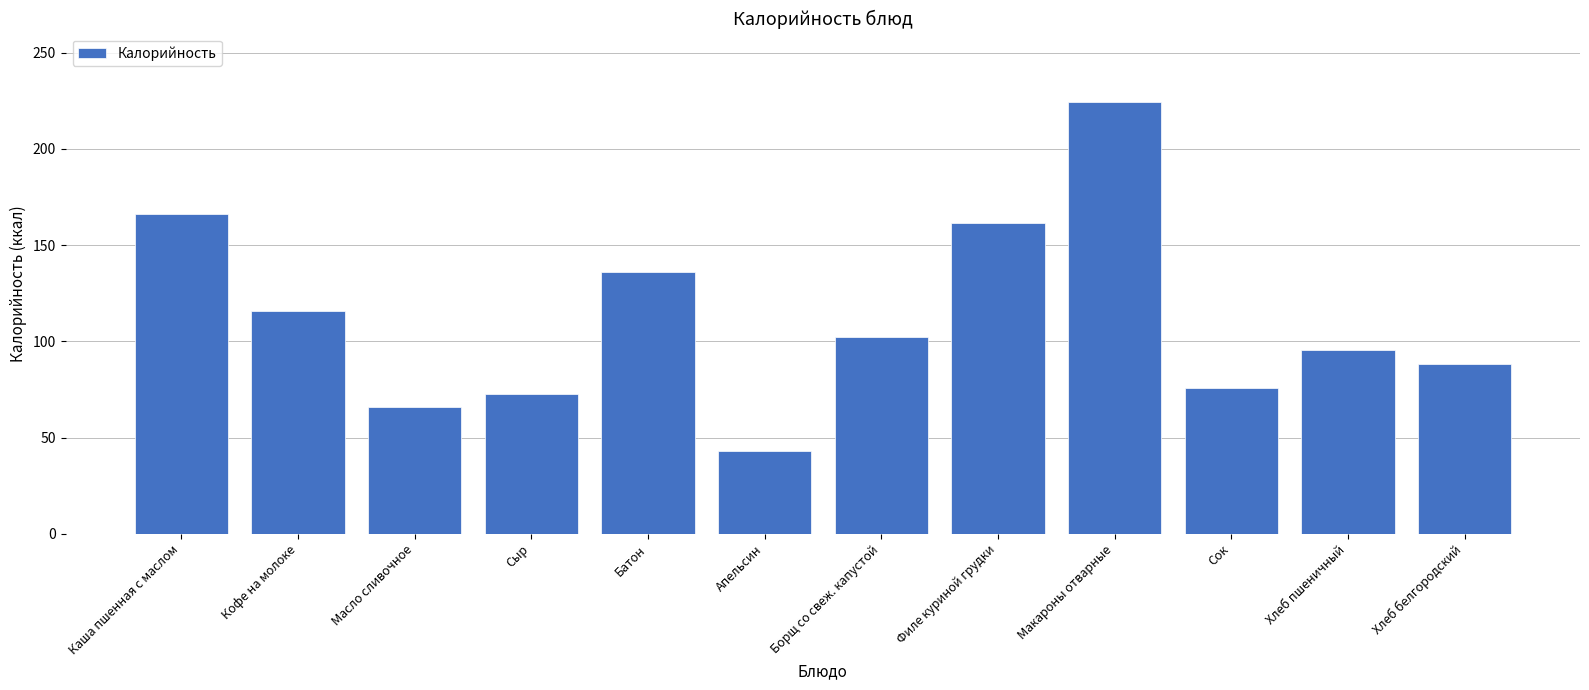

How many data points are above 102?

6